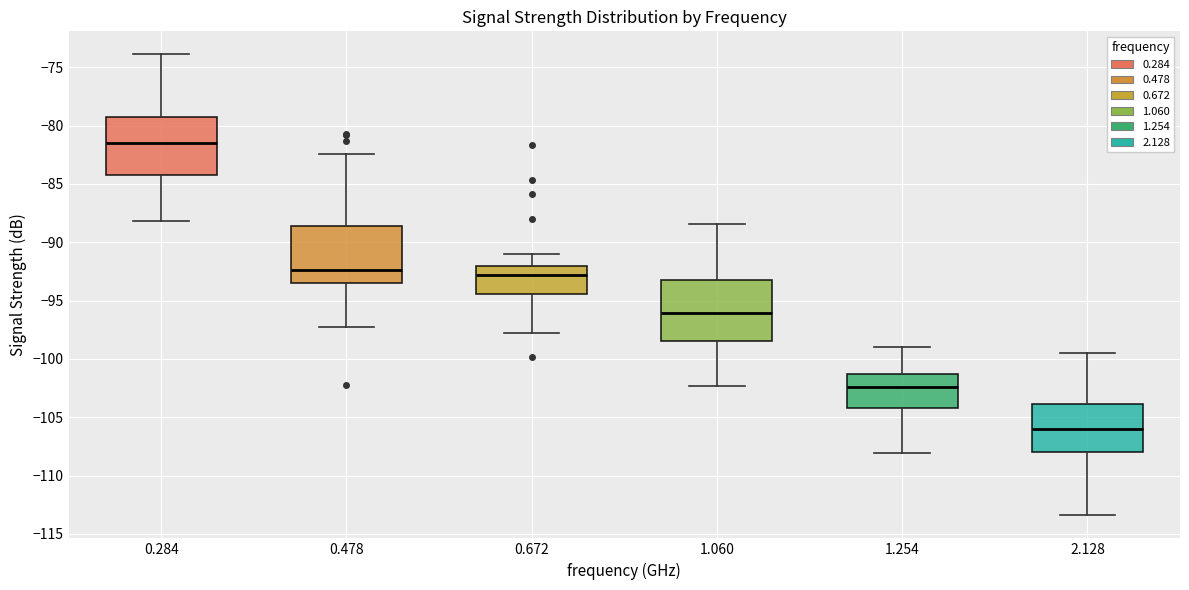

Where does the lower whisker of the box at x = 0.672 end on the y-axis? The values are not printed on the chart, so give them approximately, as read against the axis.

-98.0